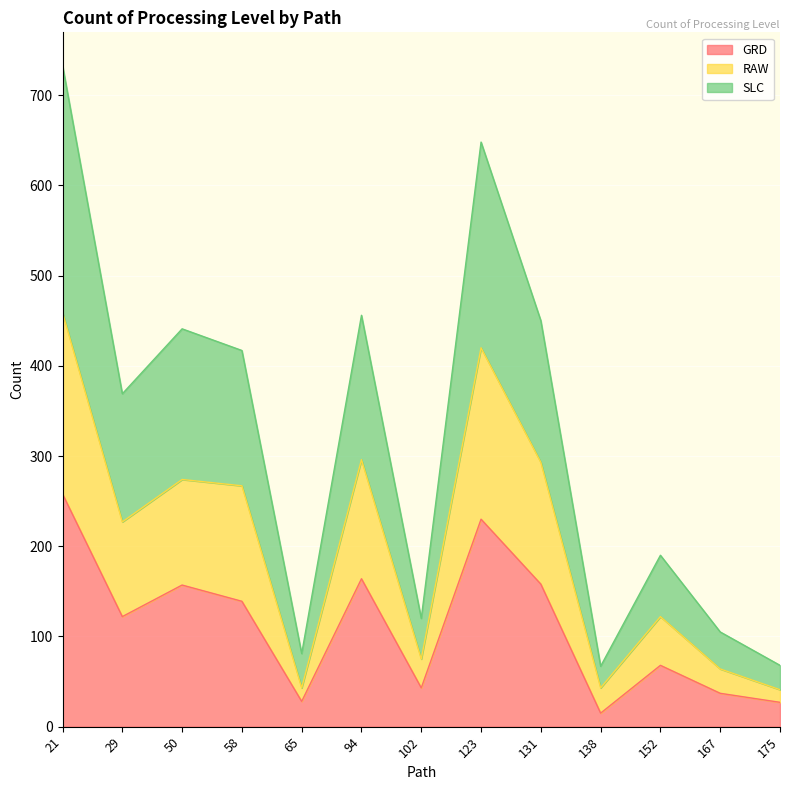

How many interior local peaks does the RAW series have?

4